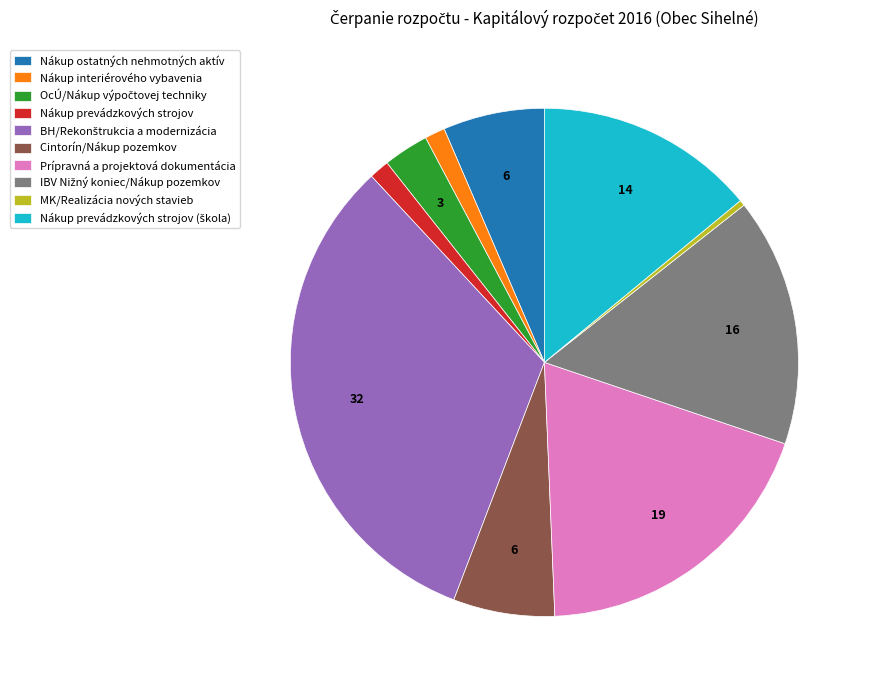

Count the number of slices in the pie.

10